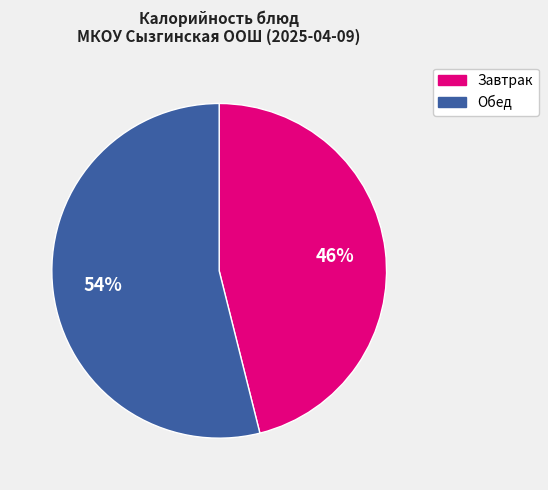

Is there a majority slice in this chart?

Yes